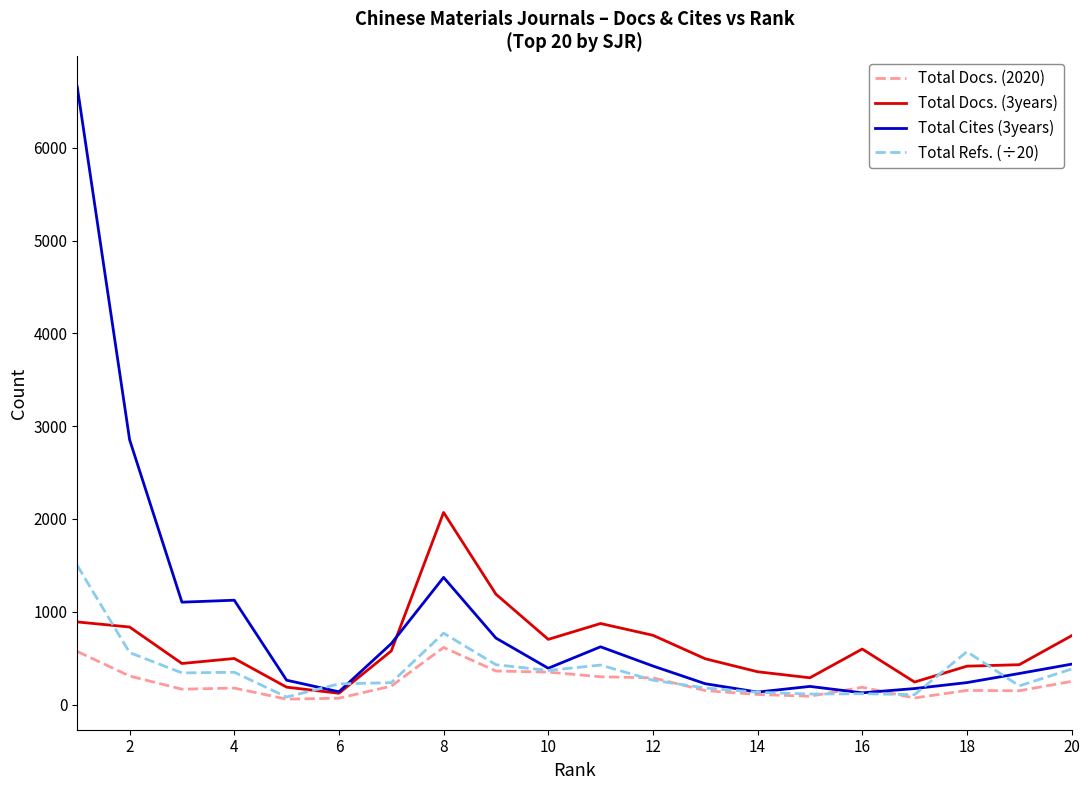

List the series in order of their peak value, lowest first.

Total Docs. (2020), Total Refs. (÷20), Total Docs. (3years), Total Cites (3years)